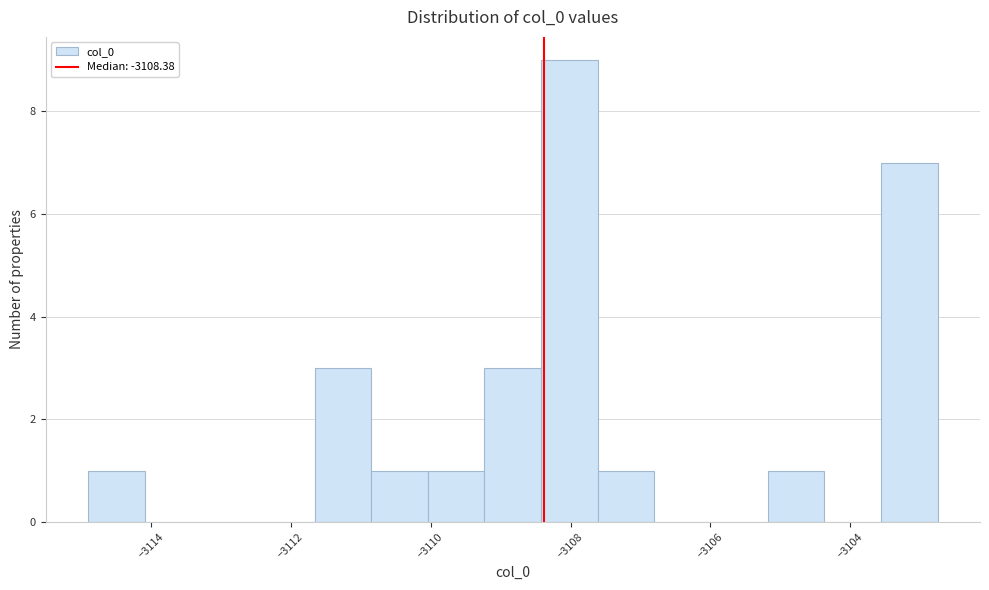

How tall is the bar that spans -3110.8 to -3110.0 on the x-axis? Neither the bar edges nor the heights are printed on the chart, so give them approximately, as read against the axes.

1